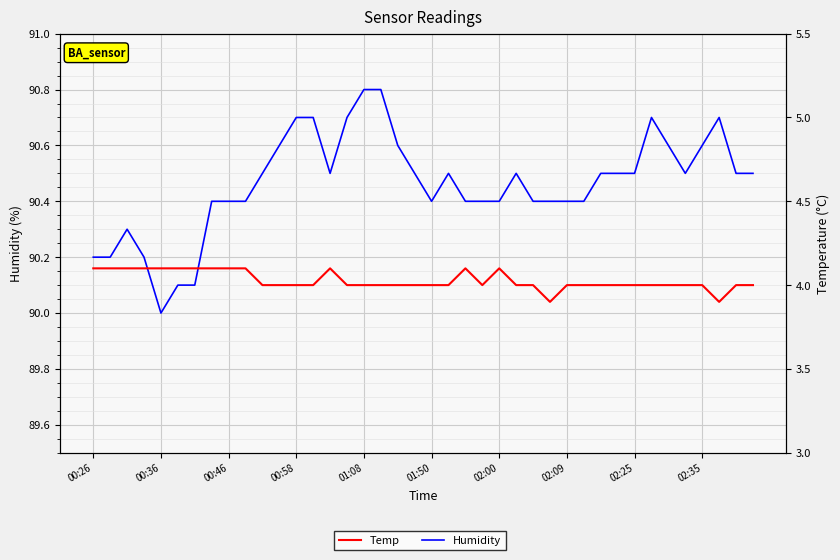

True or false: Humidity has more than 0 points higher than both neighbors.

True